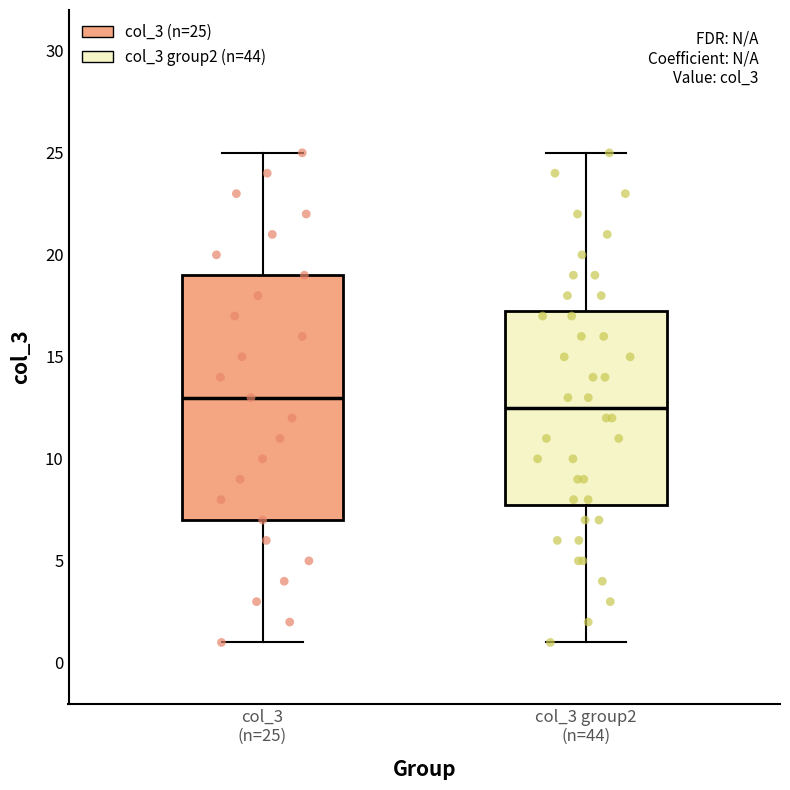

Comparing the boxes themselves (not the whiskers), which one is the tallest?

col_3 (n=25)